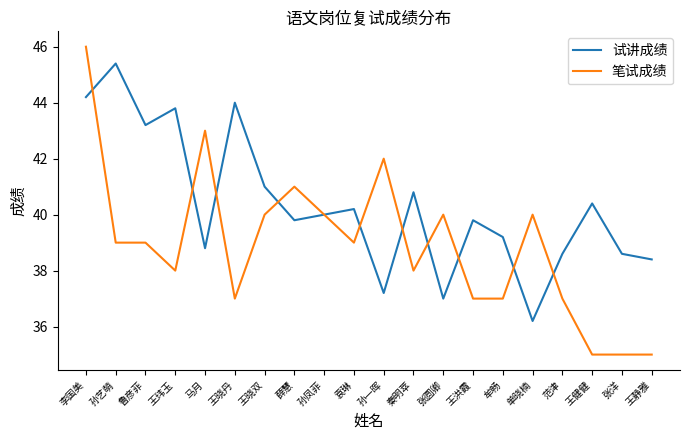

What is the total value across all series at 王静雅?

73.4